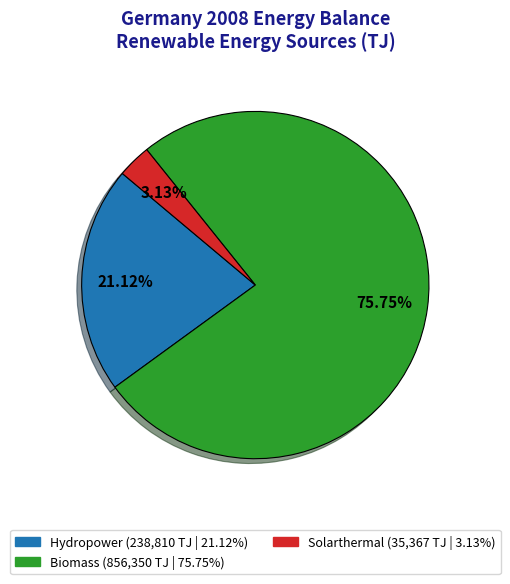

Is there a majority slice in this chart?

Yes